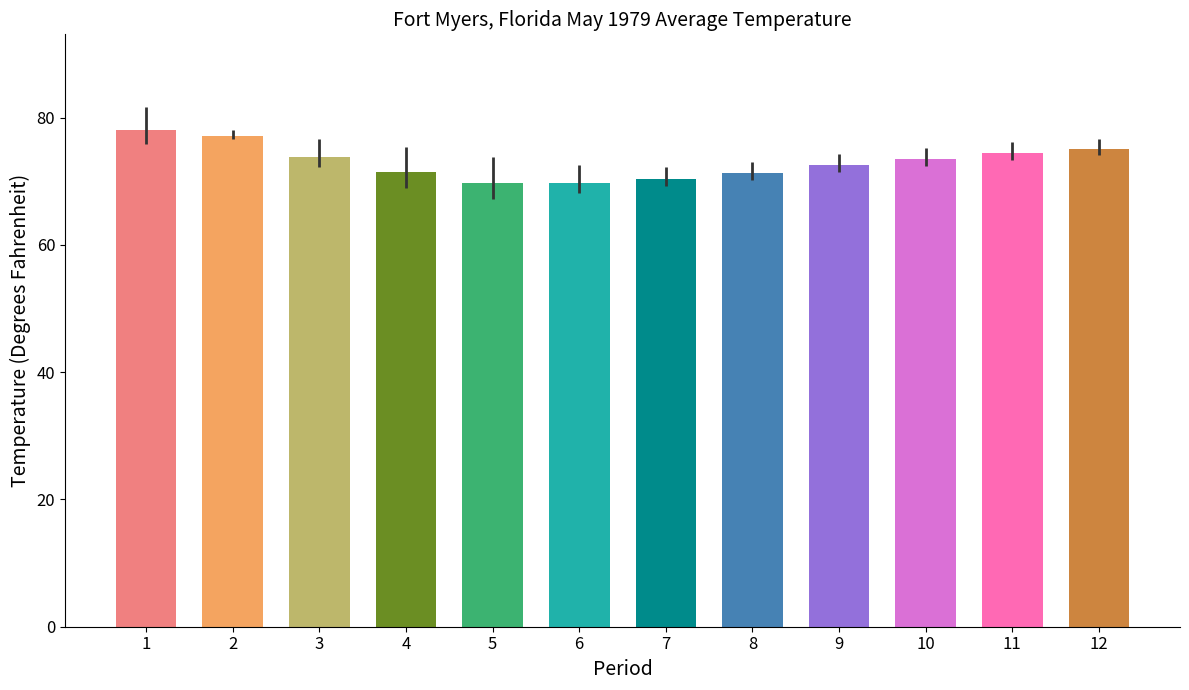

What is the minimum value shown in the chart?

69.7